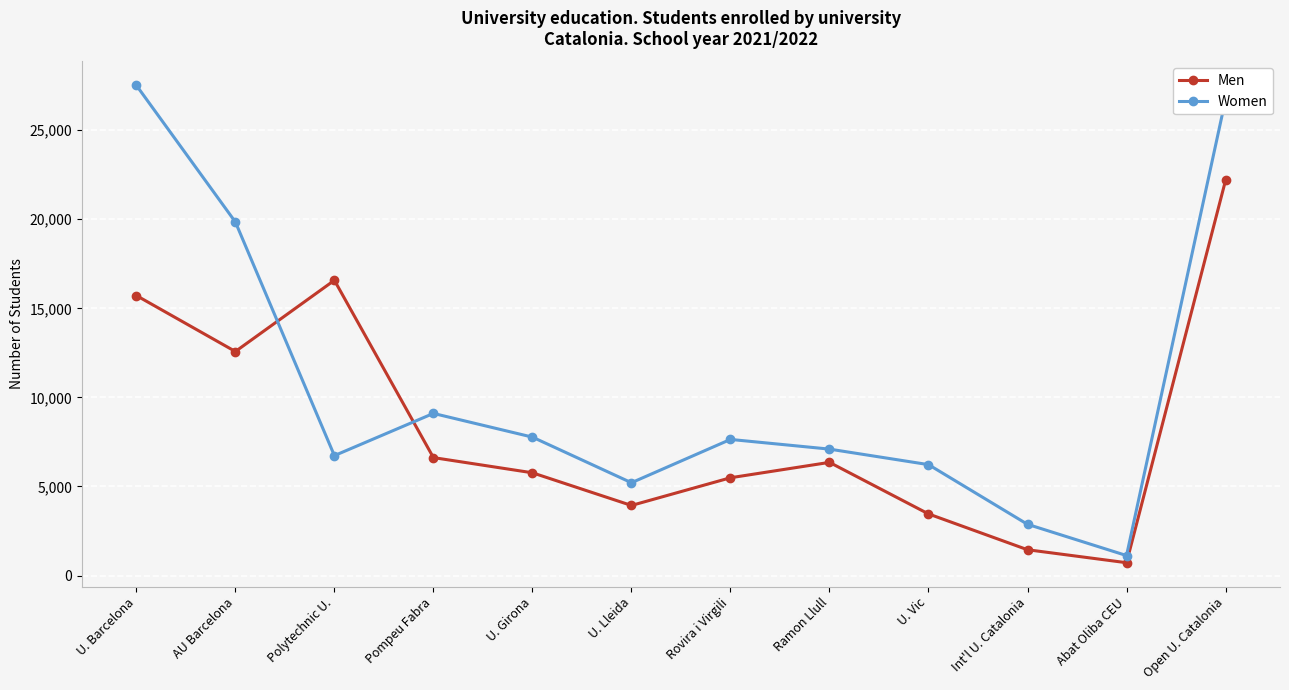

The value of Women at U. Lleida is 1363. True or false?

False